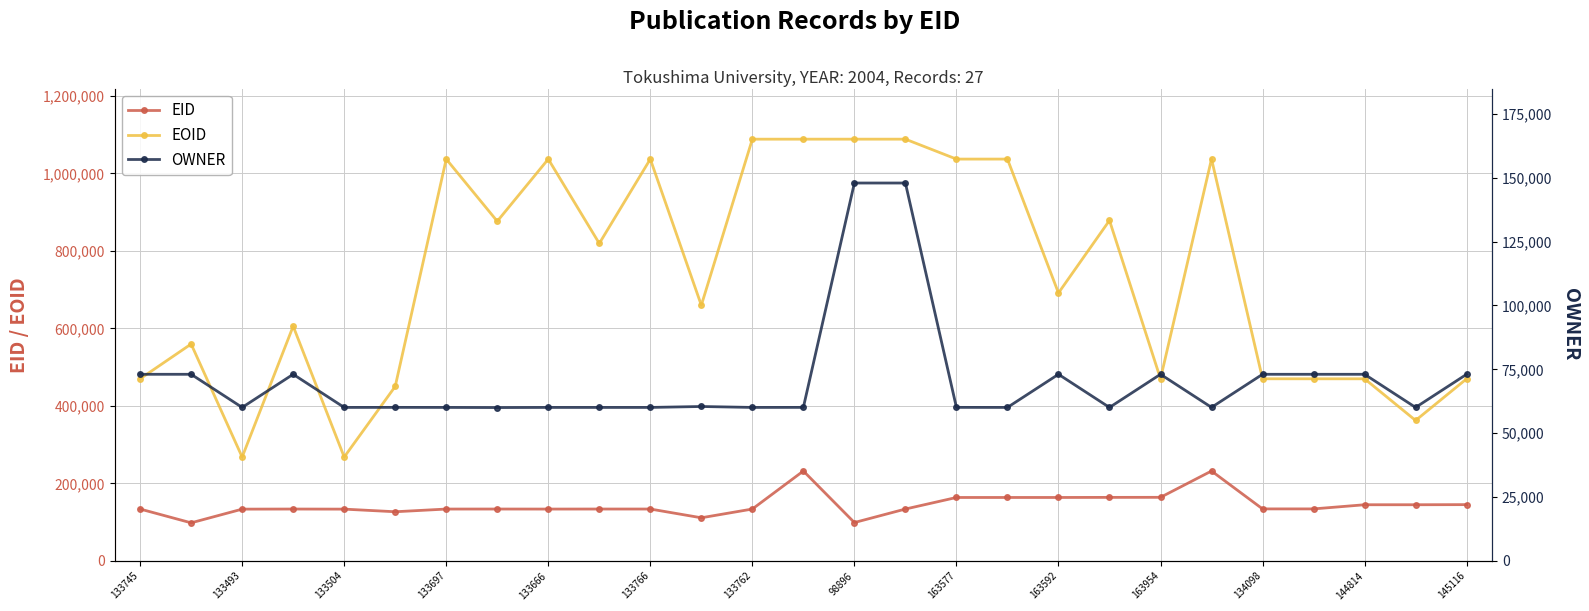

What is the difference between the second highest and second lowest values in the EID series?

132975